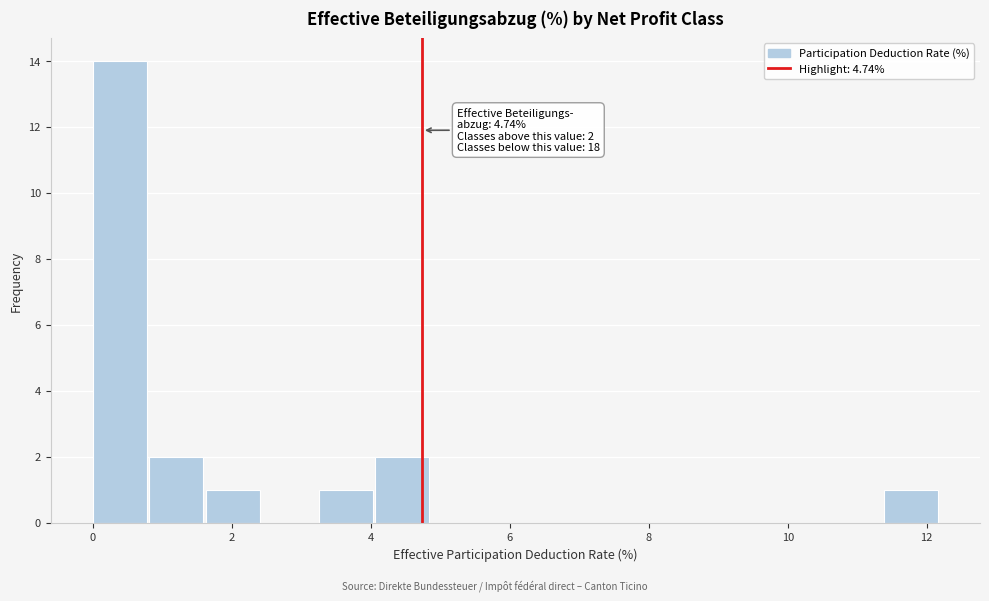

Over which range of the x-axis is the bar tallest?

0.0 to 0.8